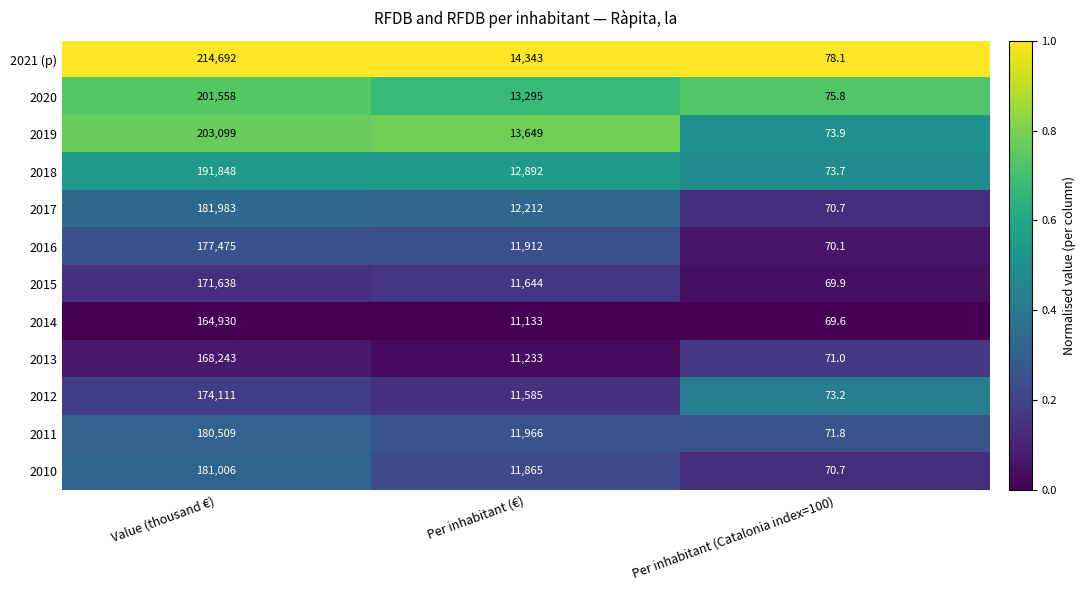

Which series has the largest total across all categories?

2021 (p)